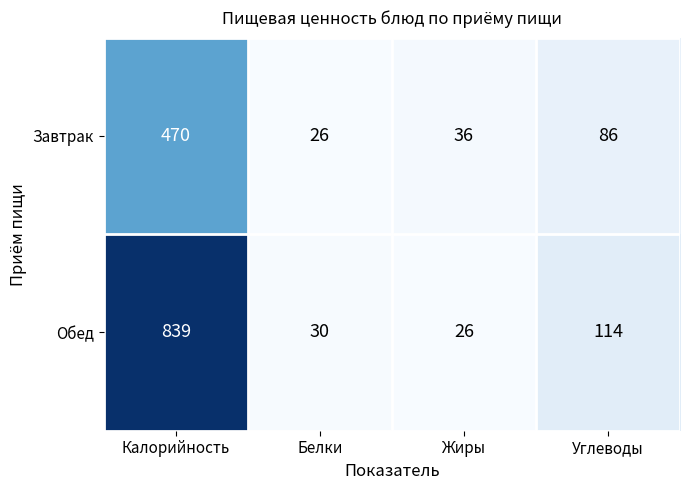

At which category is the sum across all series the highest?

Калорийность